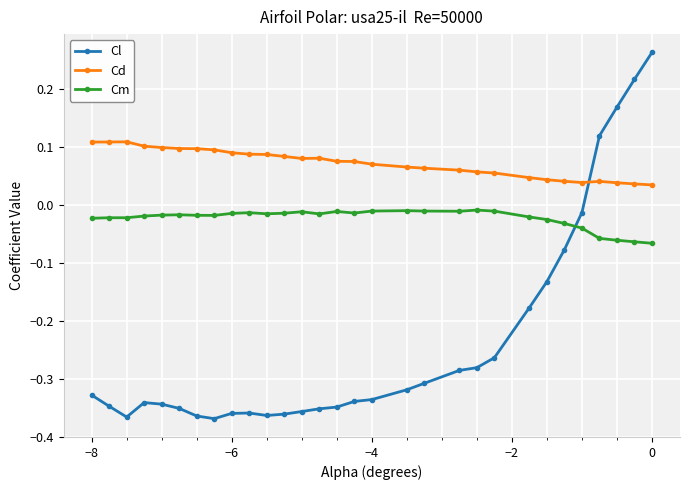

What is the sum of all Cl values?

-7.1